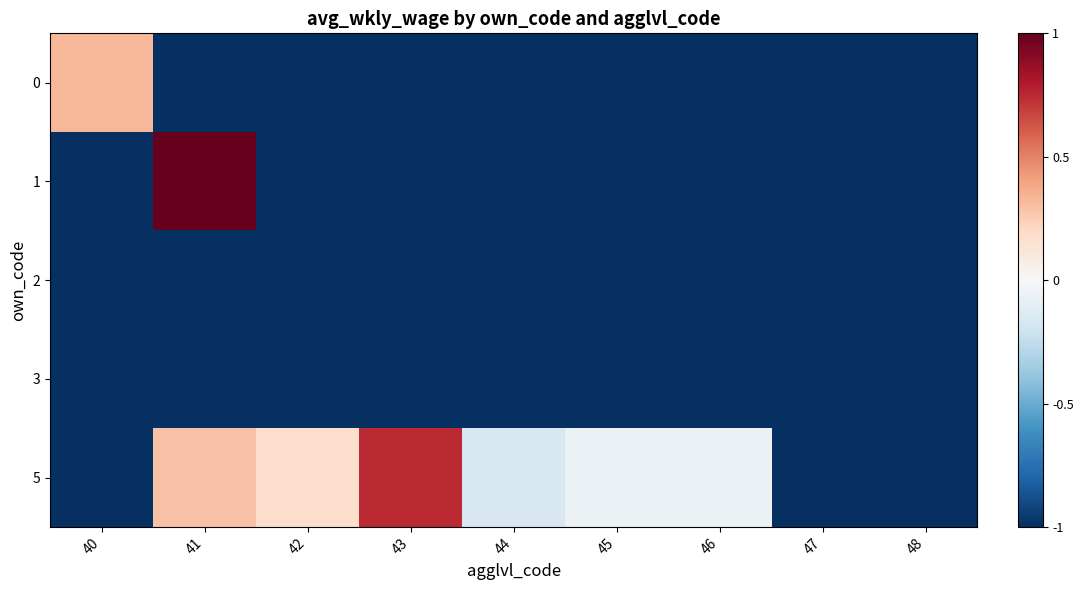

Which label corresponds to the largest value in the chart?

41